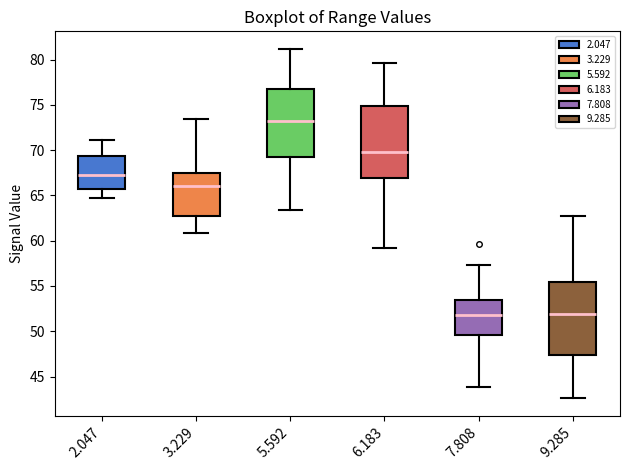

Reading left to right, read every box against the y-axis: the position of its median line, the range the box covers, and the ends of its whiskers. The values are not printed on the chart, so give them approximately, as read against the axis.

2.047: median 67.5, box 65.5 to 69.5, whiskers 64.5 to 71.0
3.229: median 66.0, box 63.0 to 67.5, whiskers 61.0 to 73.5
5.592: median 73.5, box 69.0 to 77.0, whiskers 63.5 to 81.0
6.183: median 70.0, box 67.0 to 75.0, whiskers 59.0 to 79.5
7.808: median 52.0, box 49.5 to 53.5, whiskers 44.0 to 57.5
9.285: median 52.0, box 47.5 to 55.5, whiskers 42.5 to 62.5